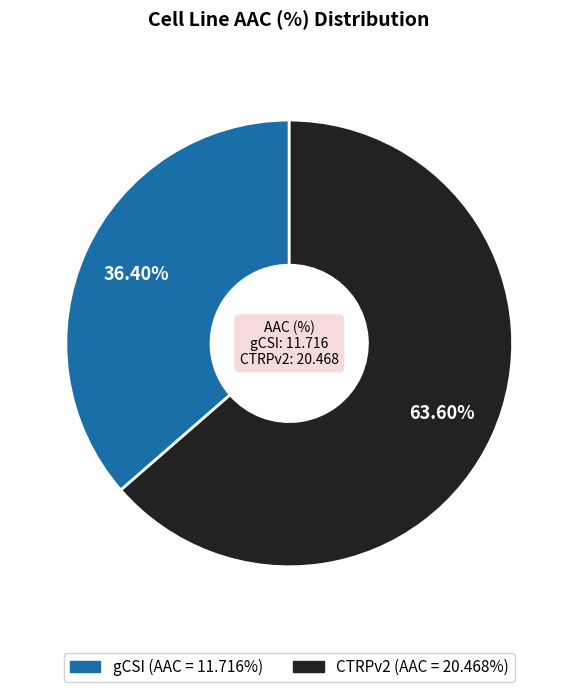

Which has a higher value, gCSI or CTRPv2?

CTRPv2